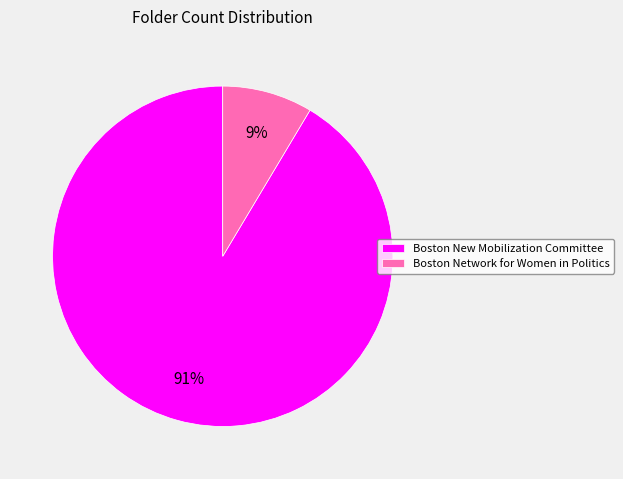

Do Boston New Mobilization Committee and Boston Network for Women in Politics together represent more than half of the pie?

Yes